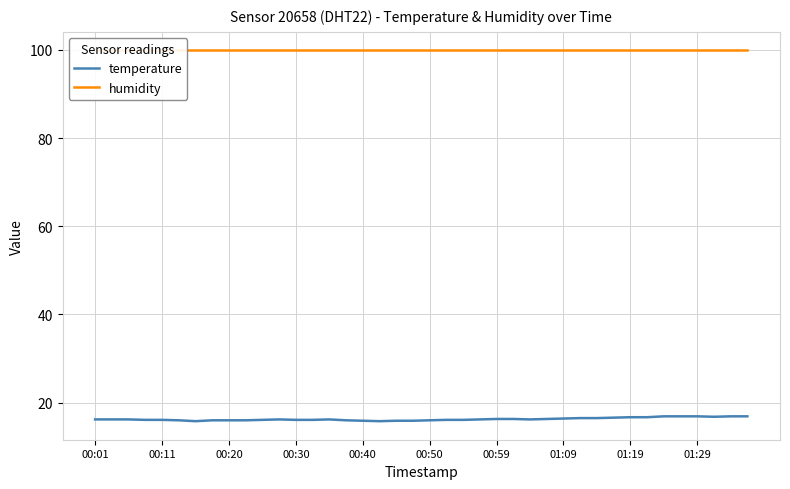

What is the difference between the highest and lowest values at 00:50?

83.9